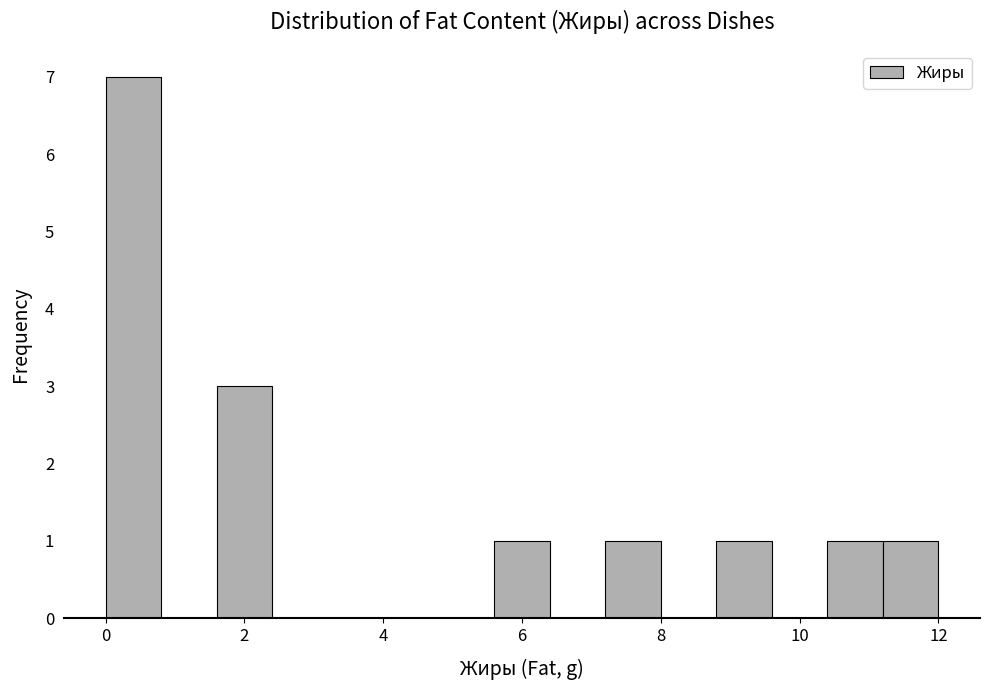

Over which range of the x-axis is the bar tallest?

0.0 to 0.8